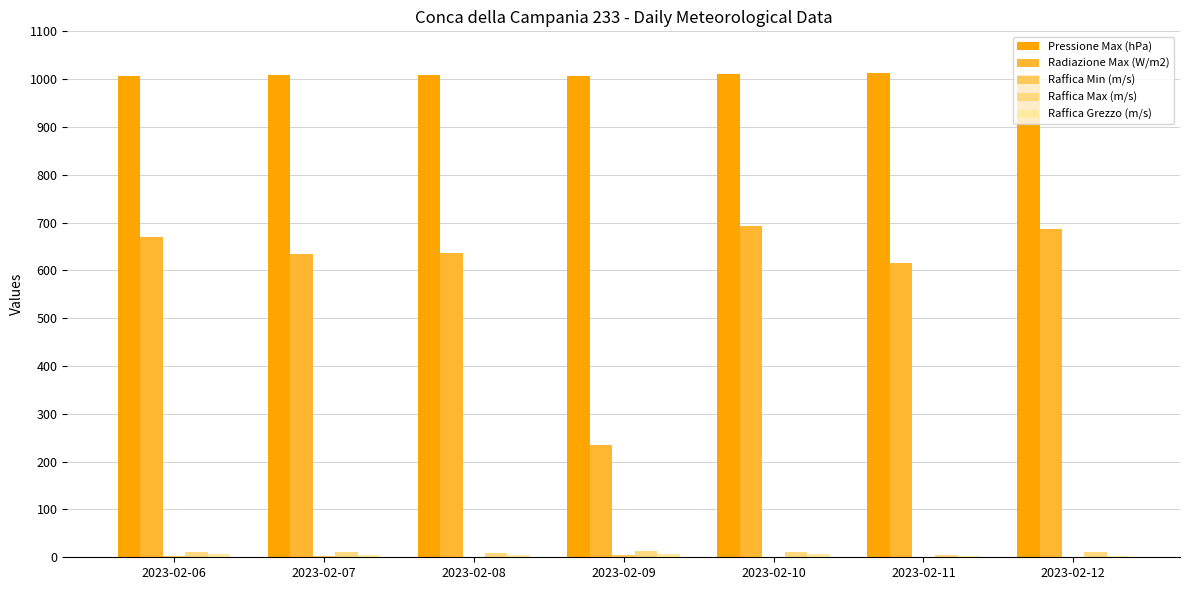

At which category is the sum across all series the highest?

2023-02-10